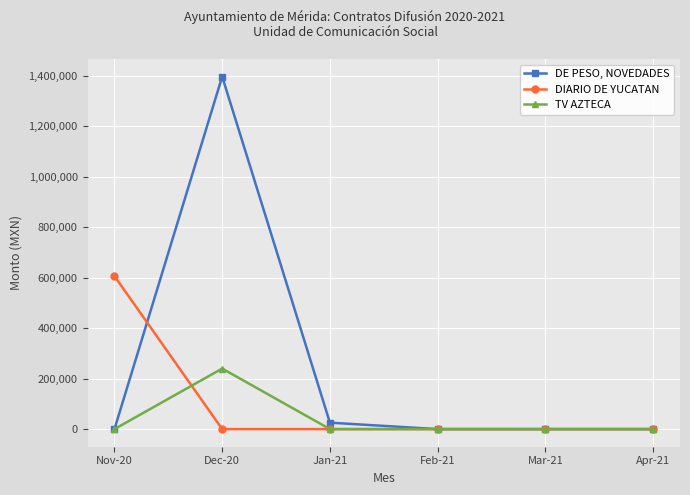

At which label does DE PESO, NOVEDADES reach its peak?

Dec-20